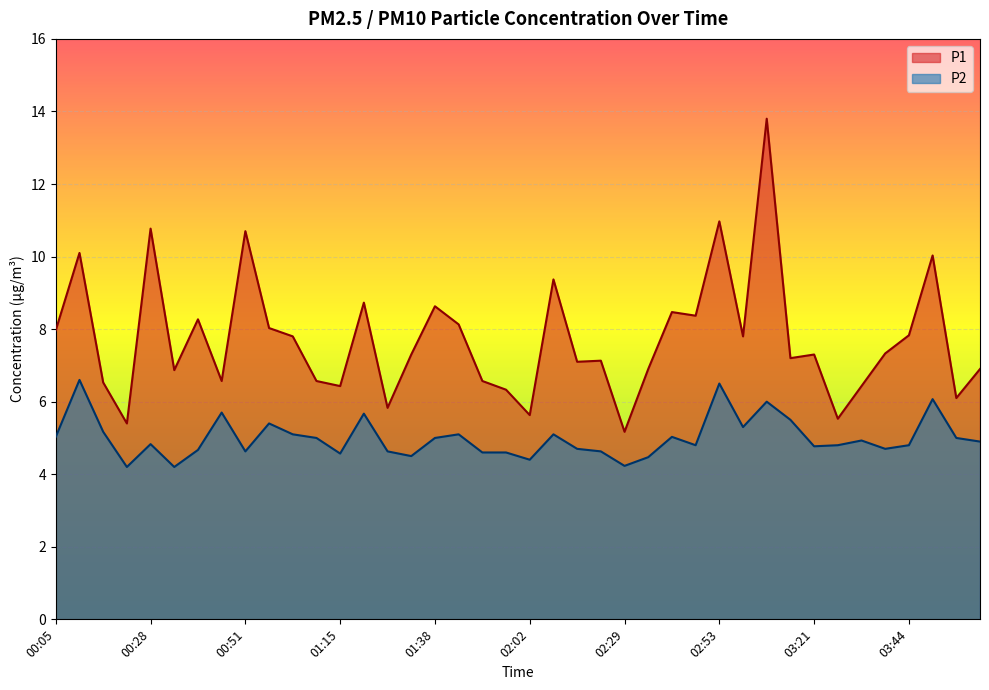

What is the label of the 16th point from the left?

01:33